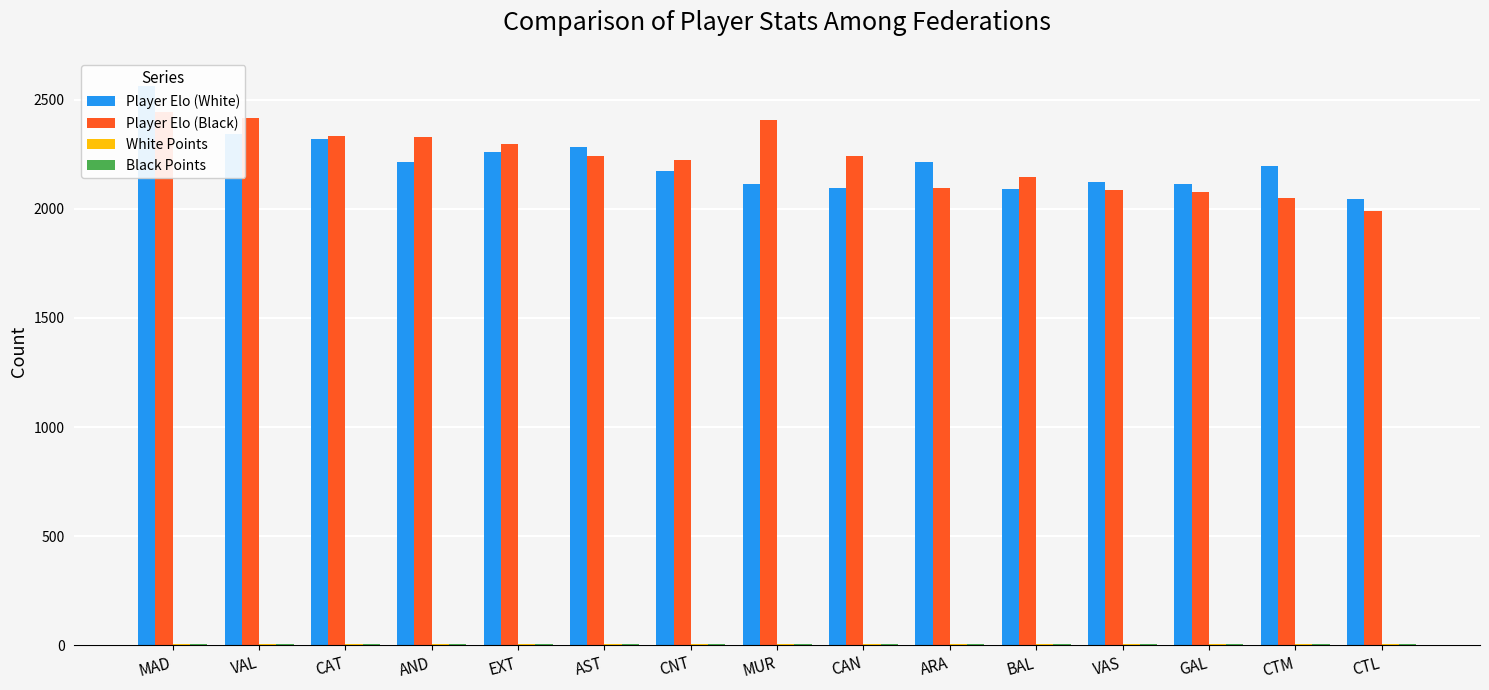

Where is Black Points nearest to the value 4?

CTL